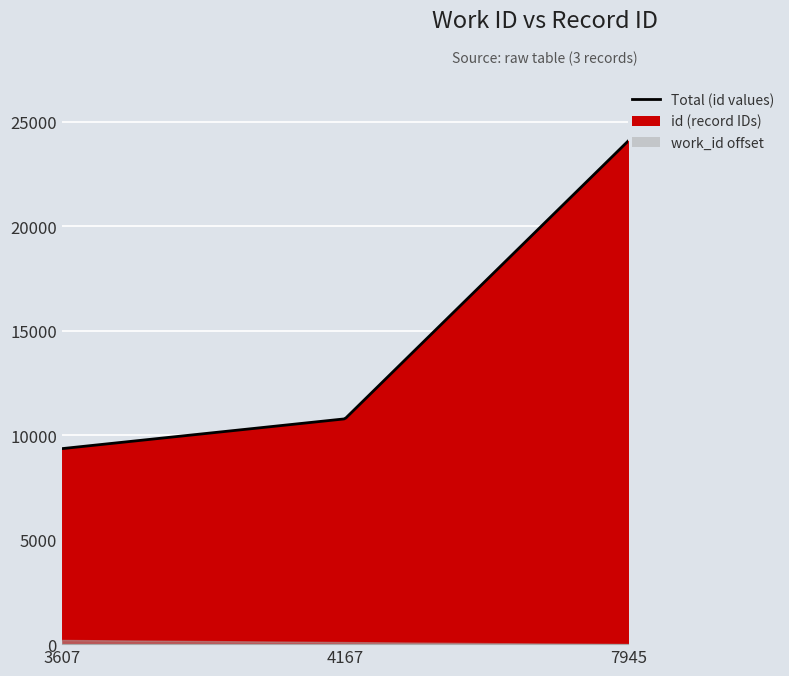

Approximately how many times larger is the value at 4167 compared to 7945?

0.4